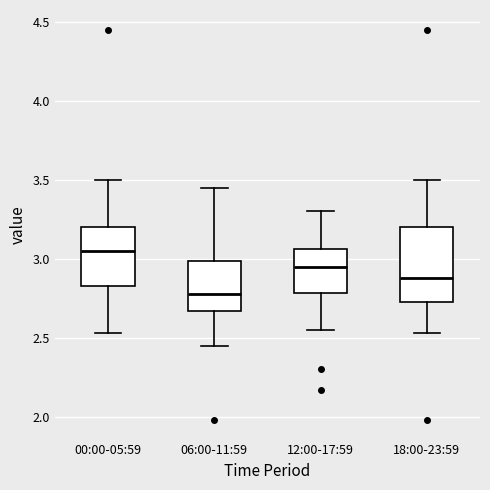

Reading left to right, transcribe this box plot: for each box, give where its median line is, the range the box spans, and where its two whiskers end, as read against the y-axis. The values are not printed on the chart, so give them approximately, as read against the axis.

00:00-05:59: median 3.05, box 2.85 to 3.20, whiskers 2.55 to 3.50
06:00-11:59: median 2.80, box 2.65 to 3.00, whiskers 2.45 to 3.45
12:00-17:59: median 2.95, box 2.80 to 3.05, whiskers 2.55 to 3.30
18:00-23:59: median 2.90, box 2.75 to 3.20, whiskers 2.55 to 3.50